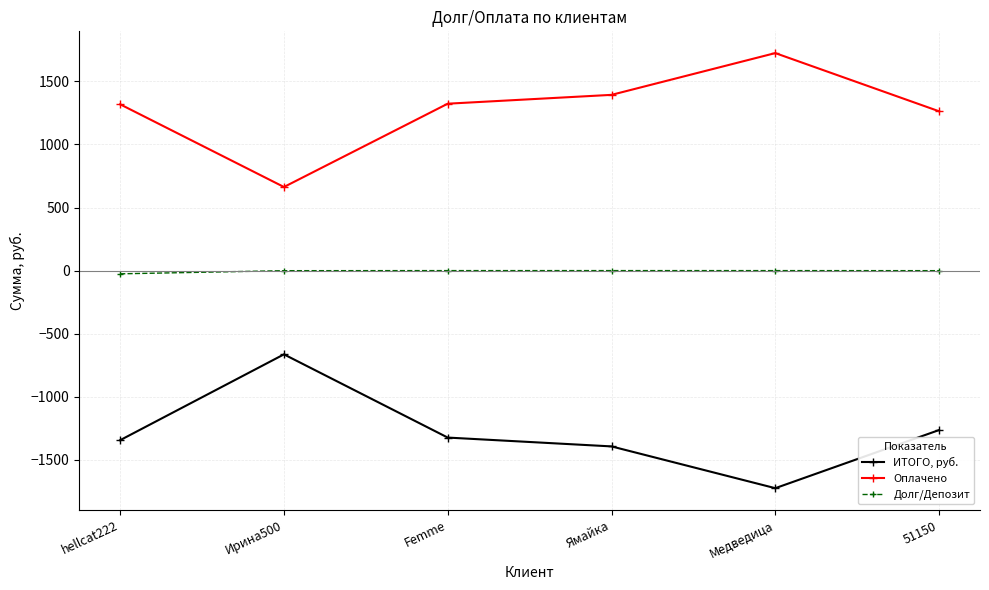

Which series has the largest total across all categories?

Оплачено